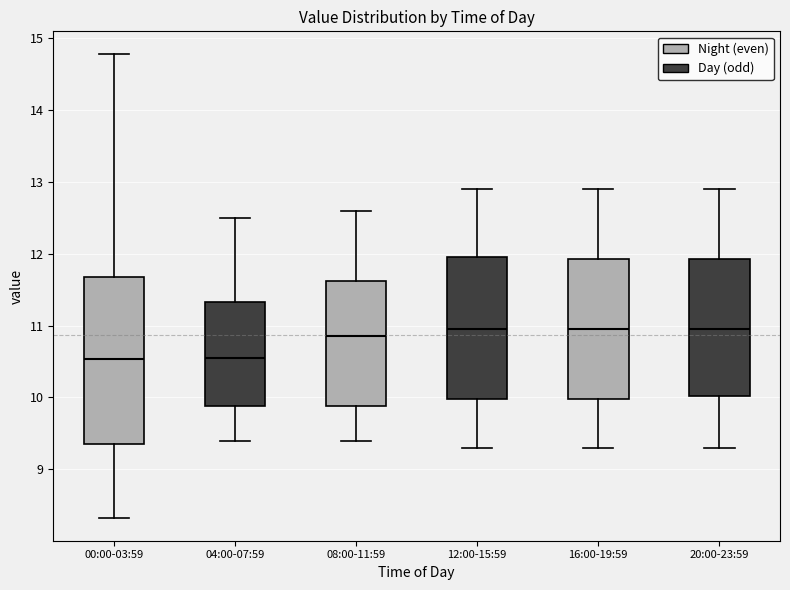

Where does the median line of the box for 00:00-03:59 sit on the y-axis? The values are not printed on the chart, so give them approximately, as read against the axis.

10.5